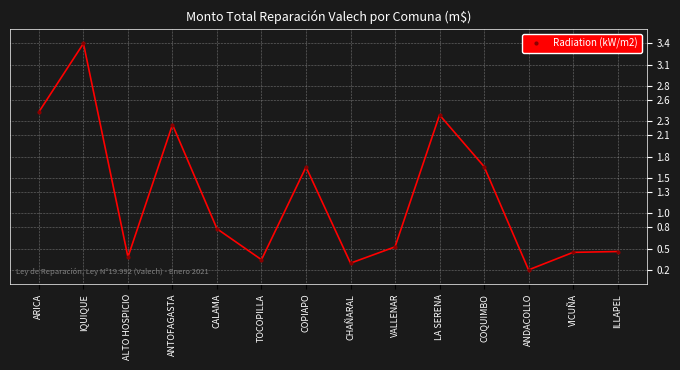

Which has a higher value, VICUÑA or ANTOFAGASTA?

ANTOFAGASTA